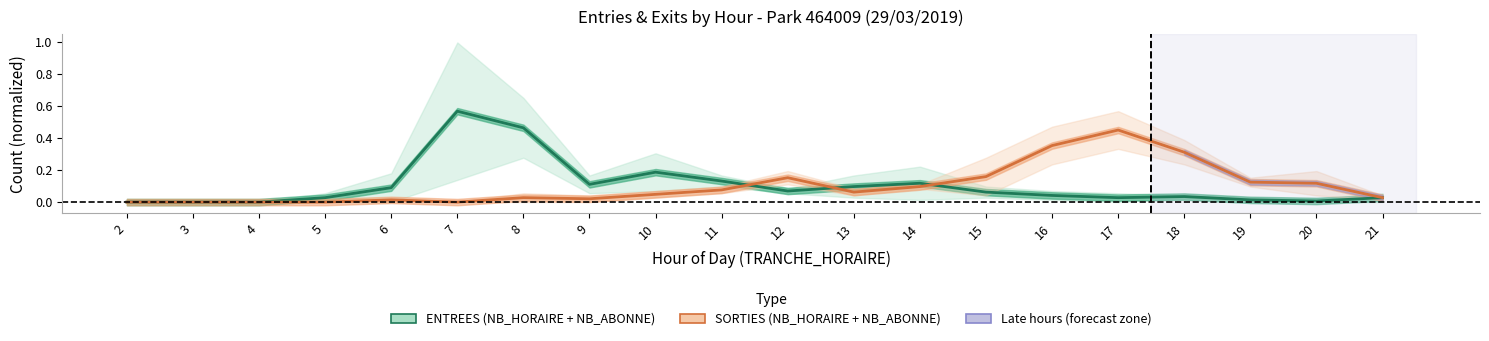

The value of ENTREES at 6 is 0.1. True or false?

True